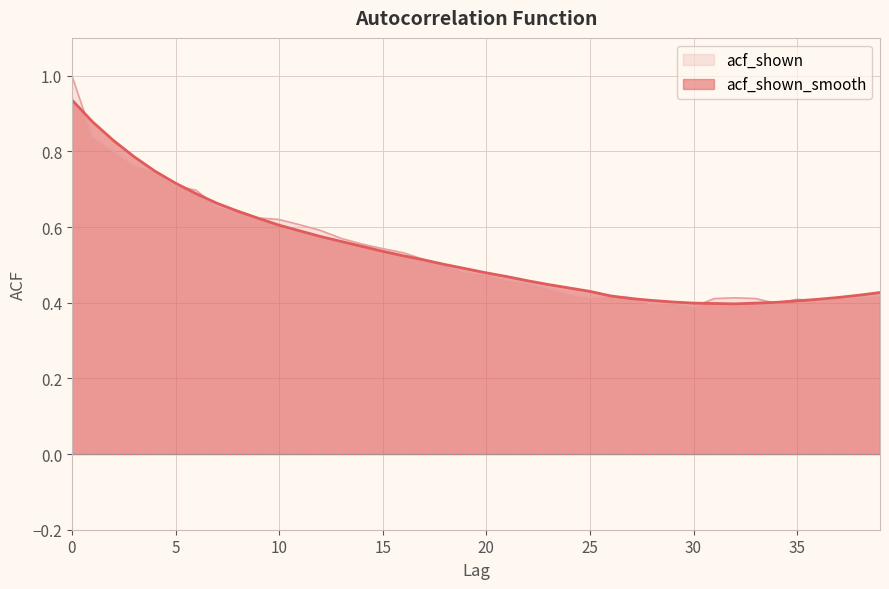

Reading left to right, list all the values displayed in this chart.

acf_shown_smooth: 0=0.9	1=0.9	2=0.8	3=0.8	4=0.7	5=0.7	6=0.7	7=0.7	8=0.6	9=0.6	10=0.6	11=0.6	12=0.6	13=0.6	14=0.5	15=0.5	16=0.5	17=0.5	18=0.5	19=0.5	20=0.5	21=0.5	22=0.5	23=0.4	24=0.4	25=0.4	26=0.4	27=0.4	28=0.4	29=0.4	30=0.4	31=0.4	32=0.4	33=0.4	34=0.4	35=0.4	36=0.4	37=0.4	38=0.4	39=0.4
acf_shown: 0=1.0	1=0.8	2=0.8	3=0.8	4=0.7	5=0.7	6=0.7	7=0.7	8=0.6	9=0.6	10=0.6	11=0.6	12=0.6	13=0.6	14=0.6	15=0.5	16=0.5	17=0.5	18=0.5	19=0.5	20=0.5	21=0.5	22=0.5	23=0.4	24=0.4	25=0.4	26=0.4	27=0.4	28=0.4	29=0.4	30=0.4	31=0.4	32=0.4	33=0.4	34=0.4	35=0.4	36=0.4	37=0.4	38=0.4	39=0.4